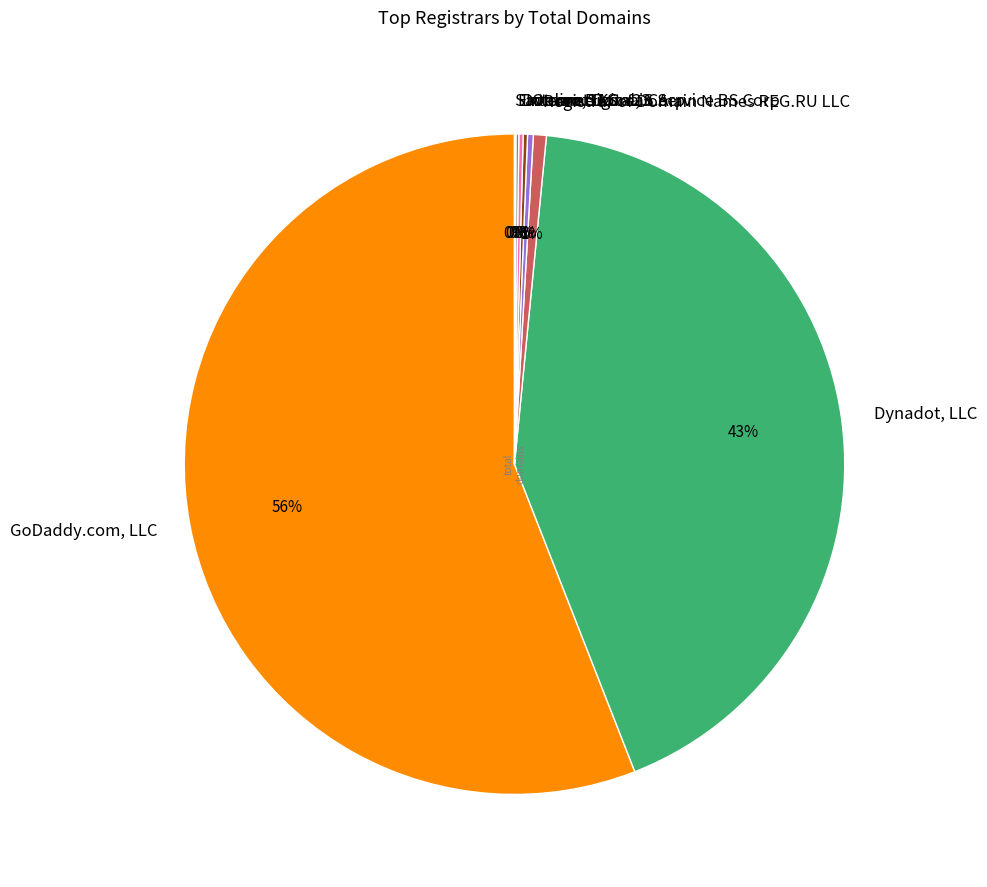

To the nearest percent, what portion does Registrar of Domain Names REG.RU LLC represent?

1%